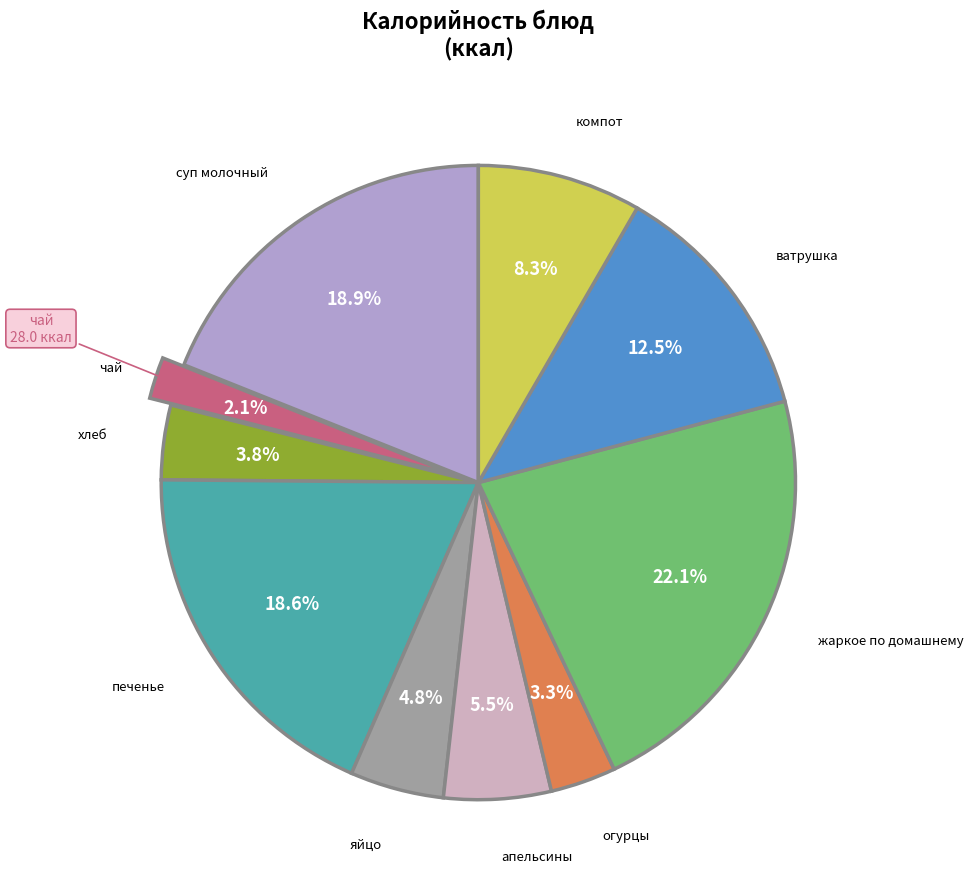

Is there any slice that represents more than half of the pie?

No